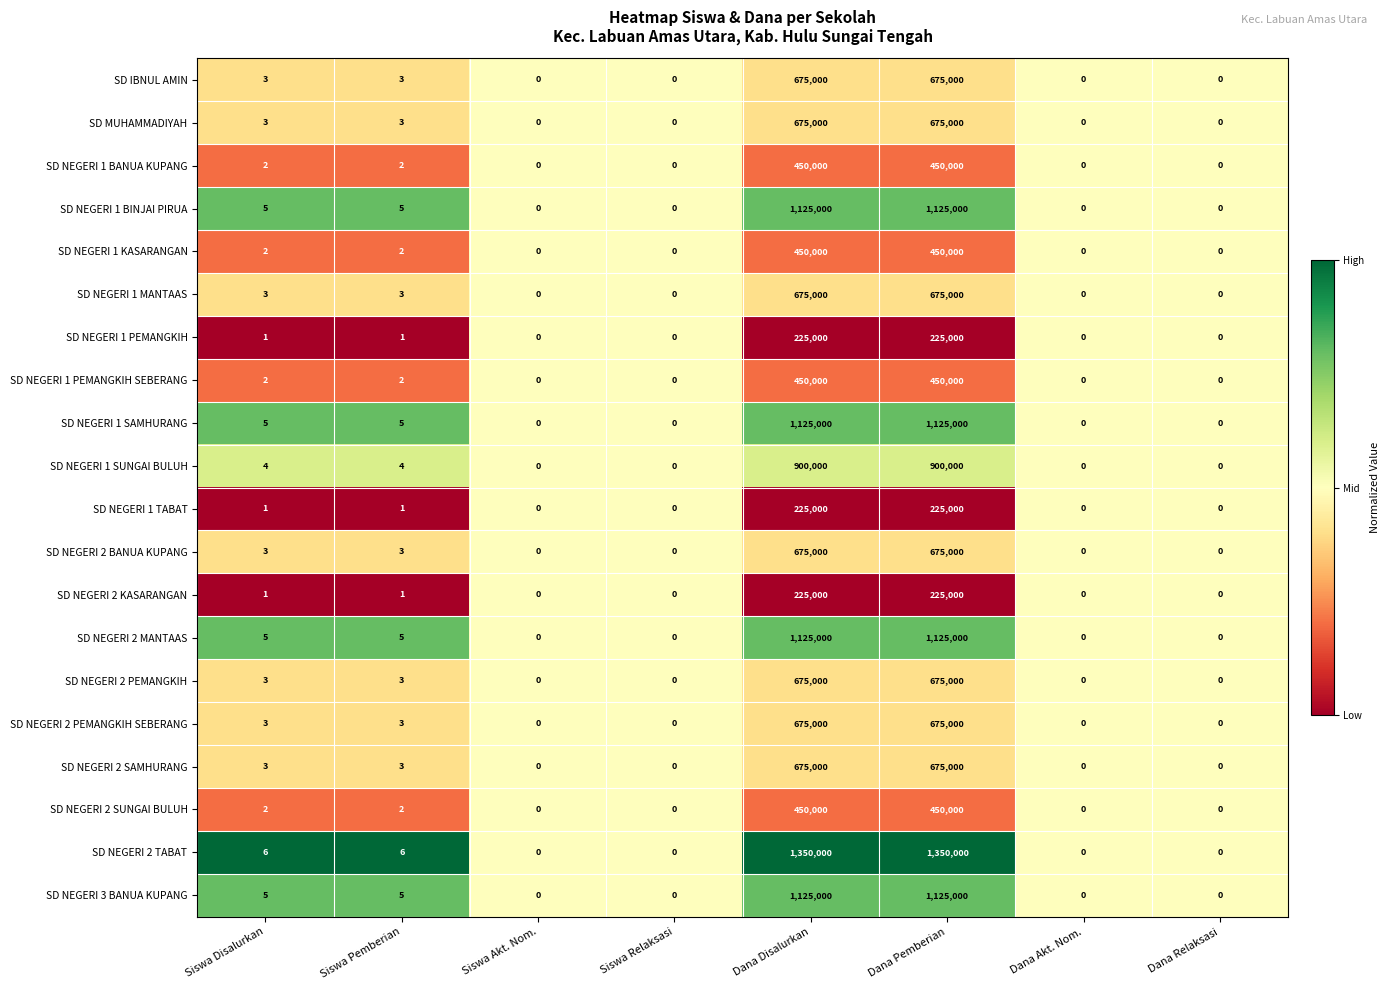

What is the total value across all series at Dana Disalurkan?

13950000